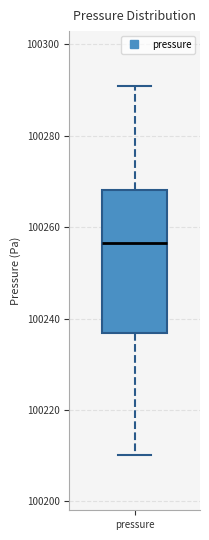

Read this box plot against the y-axis: the position of the median line, the range covered by the box, and the ends of both whiskers. The values are not printed on the chart, so give them approximately, as read against the axis.

median 100256, box 100236 to 100268, whiskers 100210 to 100290